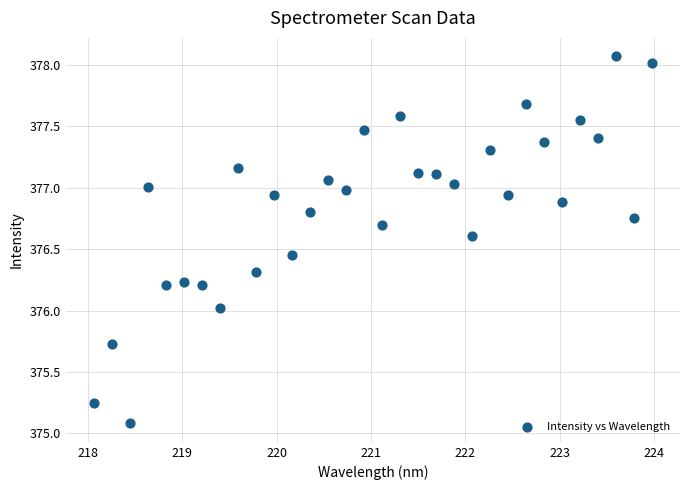

What is the range of X values (max minus min)?

5.9